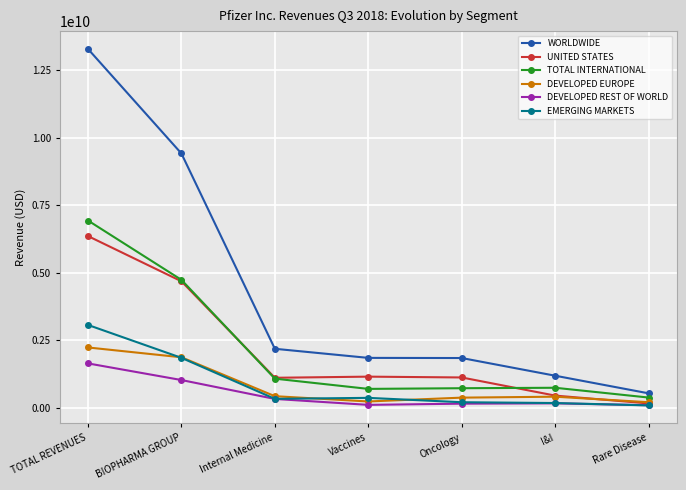

Which series has the largest range (max minus min)?

WORLDWIDE